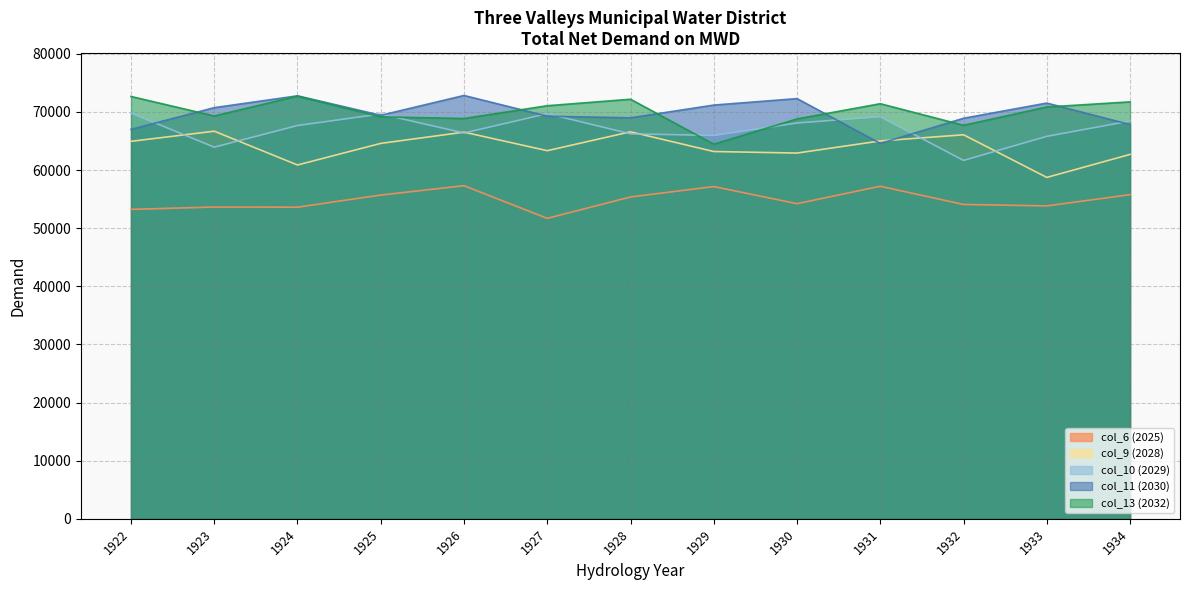

What is the value of the col_11 (2030) point at the 6th from the left?

69260